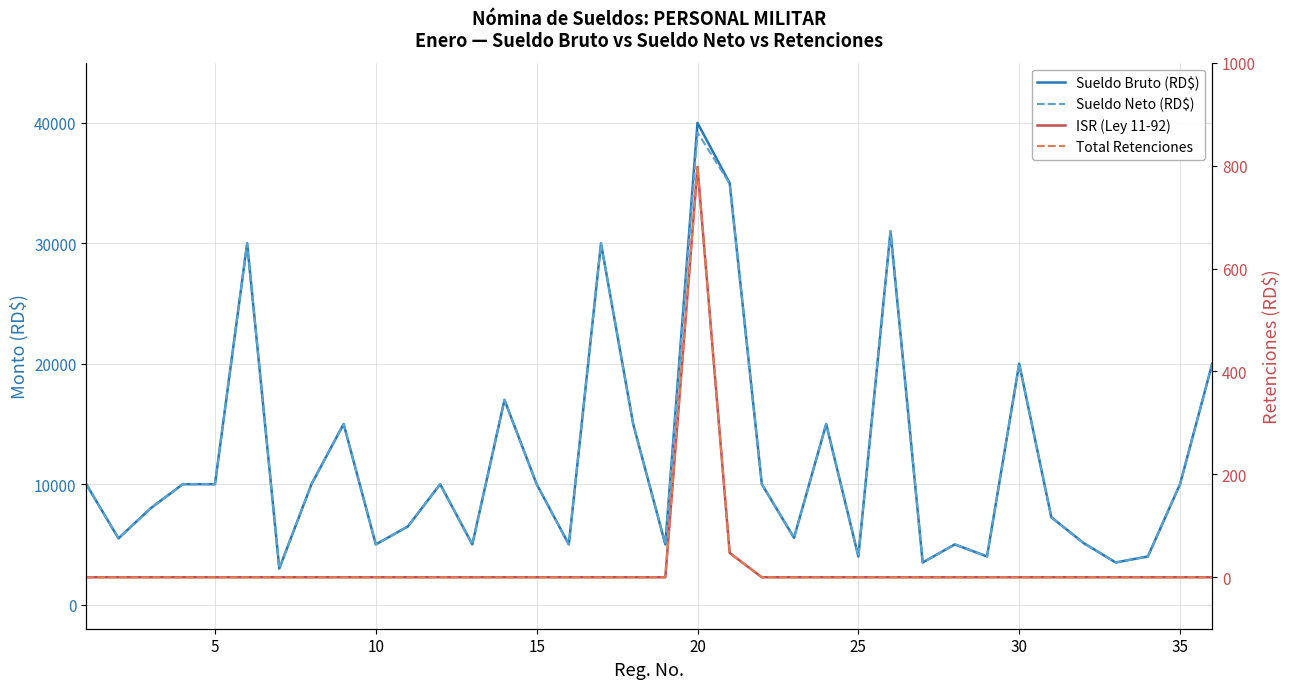

What is the difference between the second highest and second lowest values in the ISR (Ley 11-92) series?

47.2